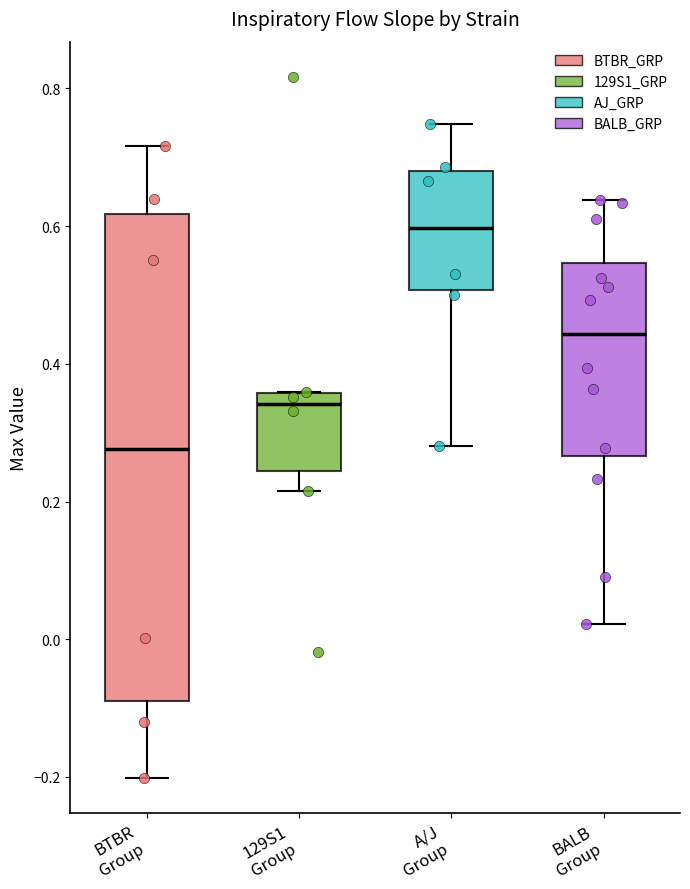

Reading left to right, read every box against the y-axis: the position of its median line, the range the box covers, and the ends of its whiskers. The values are not printed on the chart, so give them approximately, as read against the axis.

BTBR Group: median 0.28, box -0.10 to 0.62, whiskers -0.20 to 0.72
129S1 Group: median 0.34, box 0.24 to 0.36, whiskers 0.22 to 0.36
A/J Group: median 0.60, box 0.50 to 0.68, whiskers 0.28 to 0.74
BALB Group: median 0.44, box 0.26 to 0.54, whiskers 0.02 to 0.64